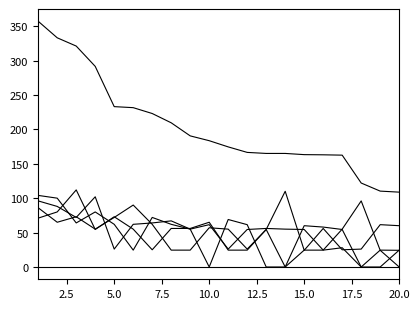

How many lines are shown in the chart?

6